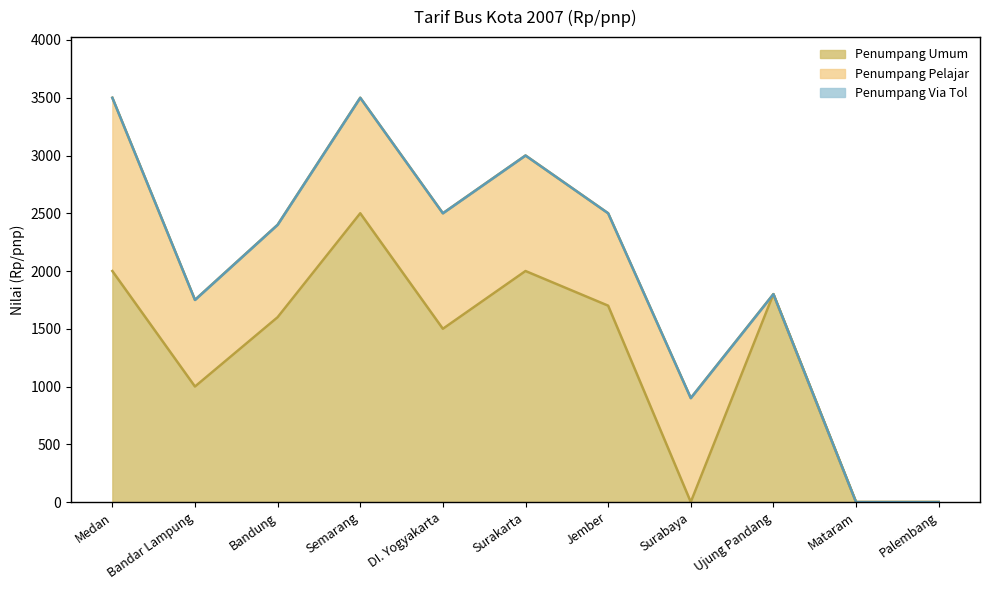

At Semarang, list the series in order from smallest to largest.

Penumpang Via Tol, Penumpang Pelajar, Penumpang Umum